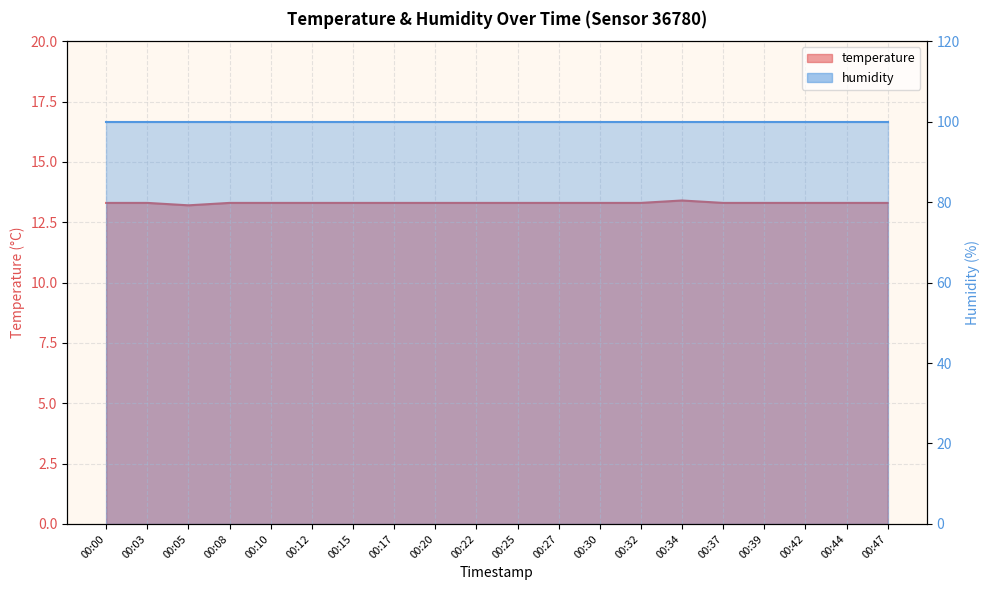

Where is the first local minimum?

00:05